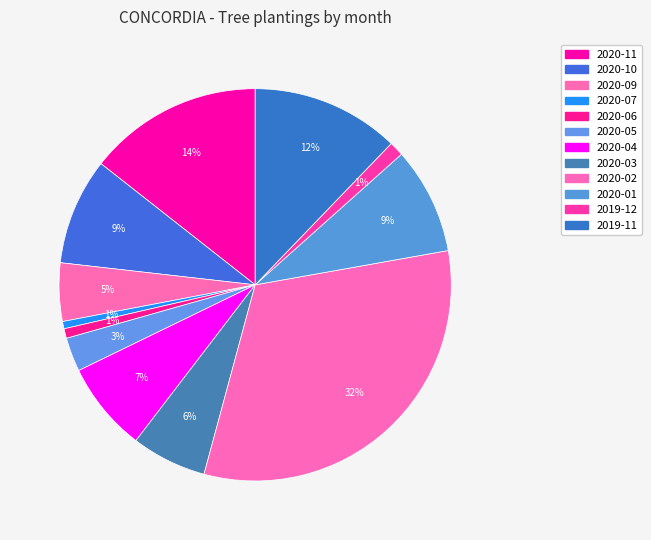

Count the number of slices in the pie.

12